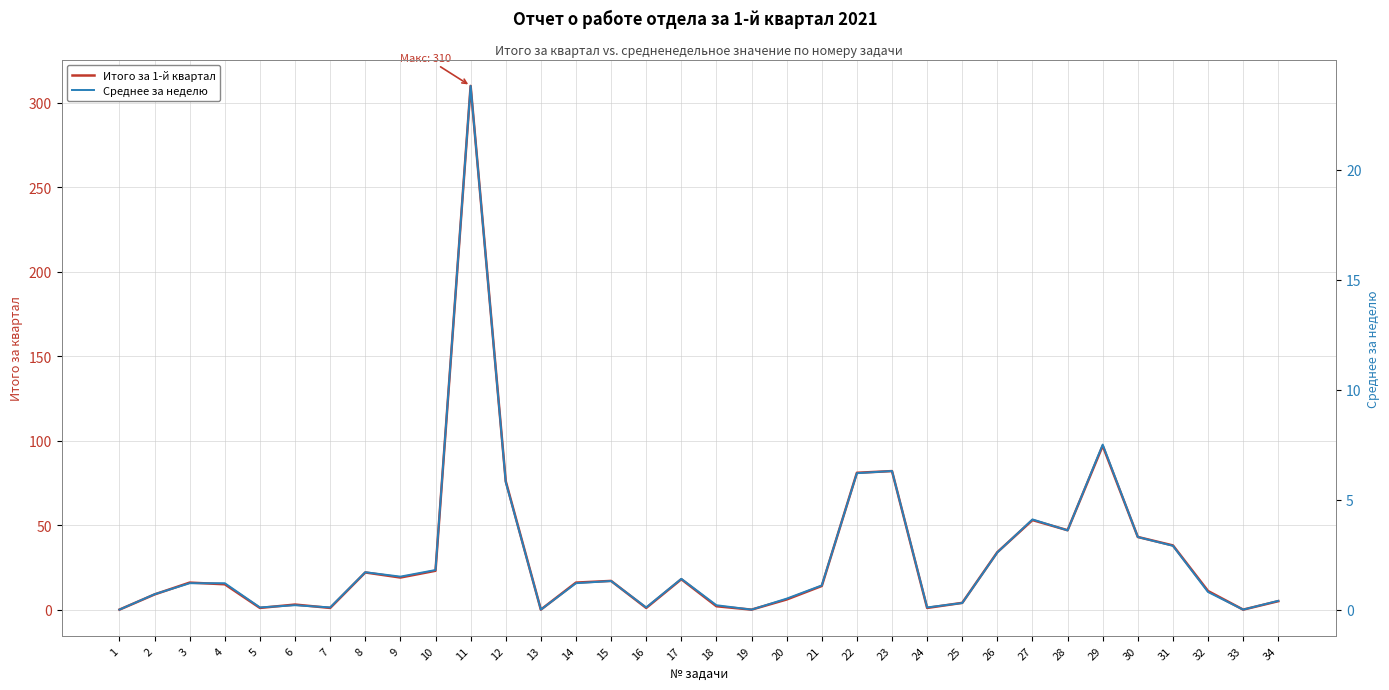

What are all the series names shown in the legend?

Итого за 1-й квартал, Среднее за неделю